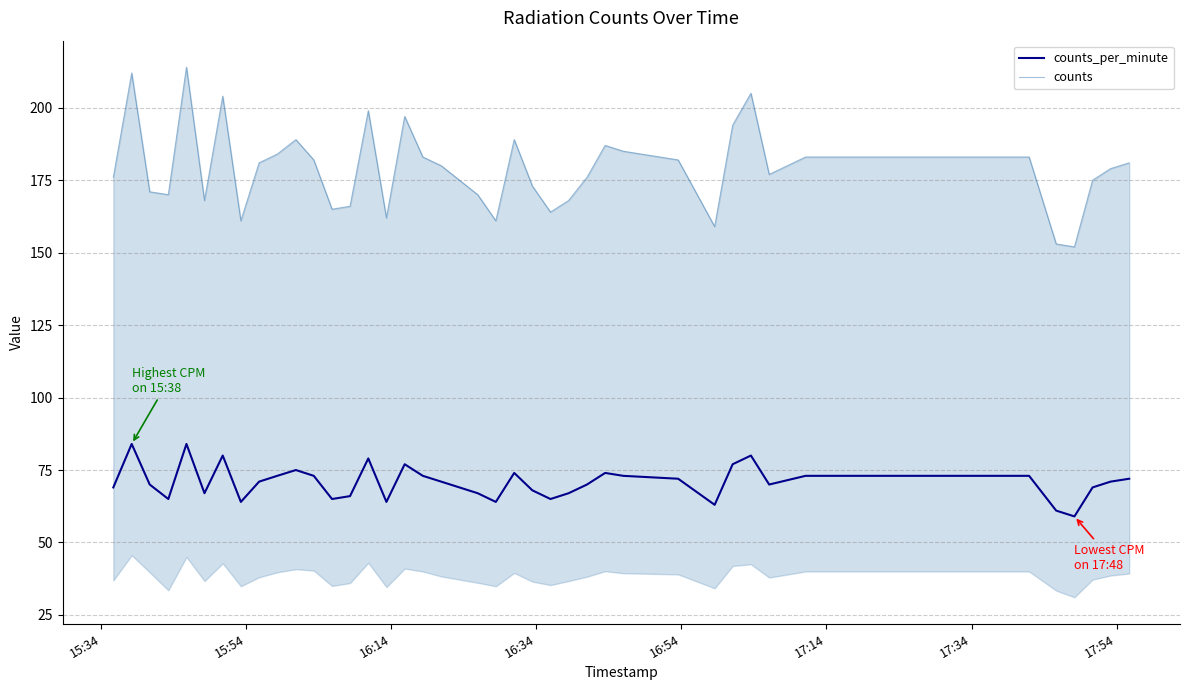

How many interior local peaks does the counts_per_minute series have?

9